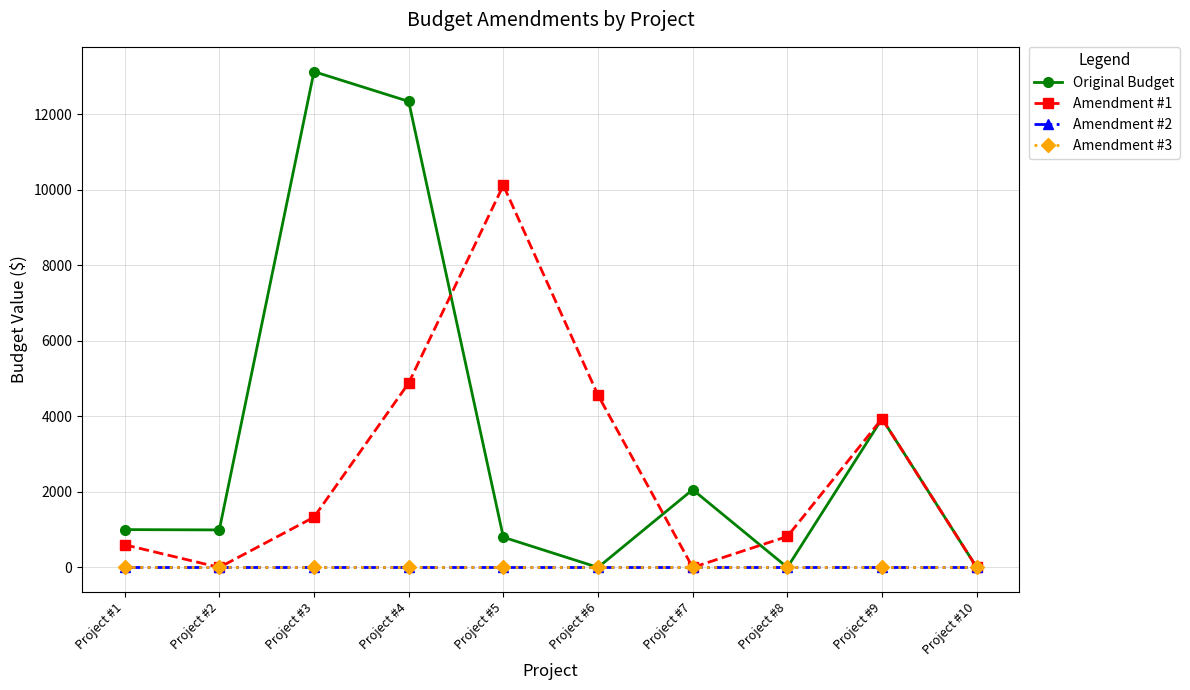

Is it true that Original Budget equals 2059 at Project #7?

True